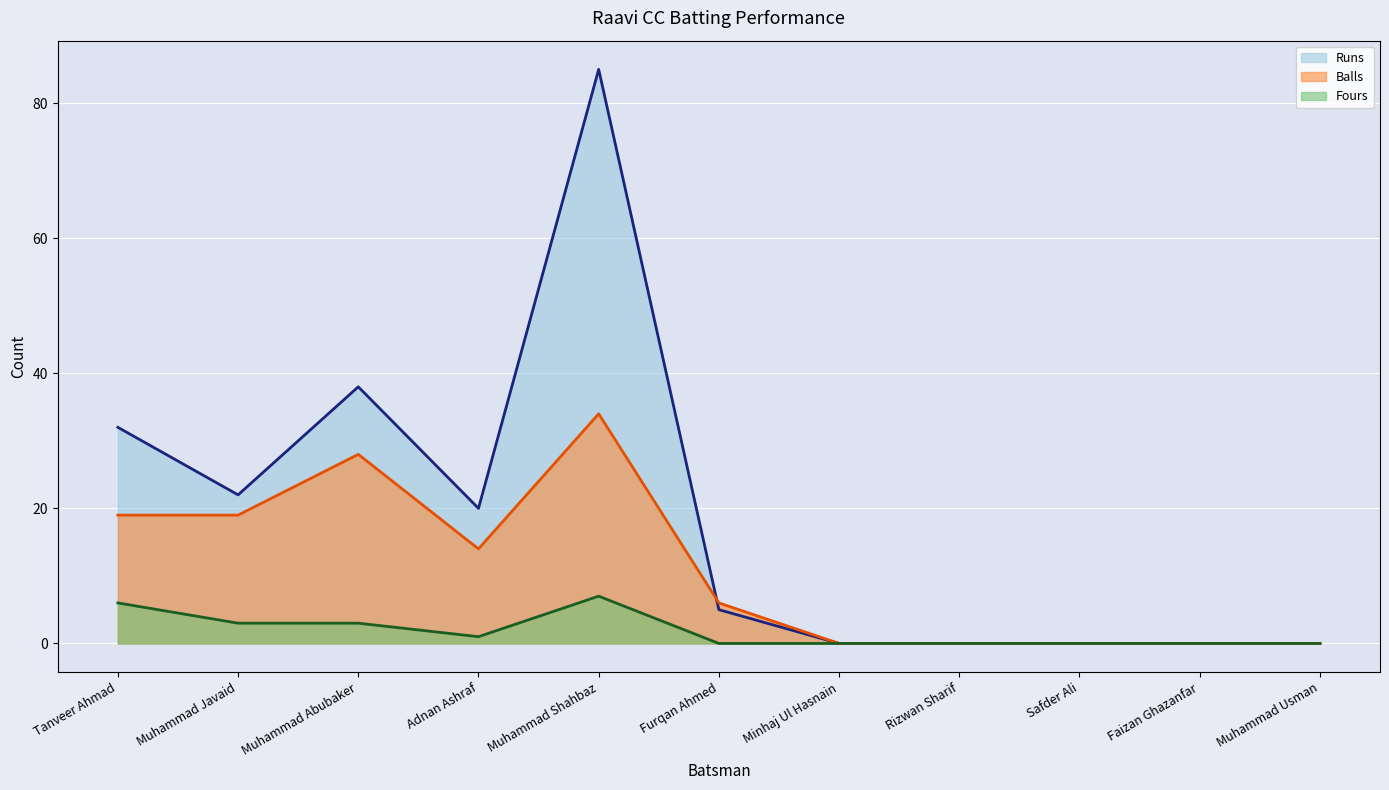

What is the difference between the highest and lowest values at Furqan Ahmed?

6